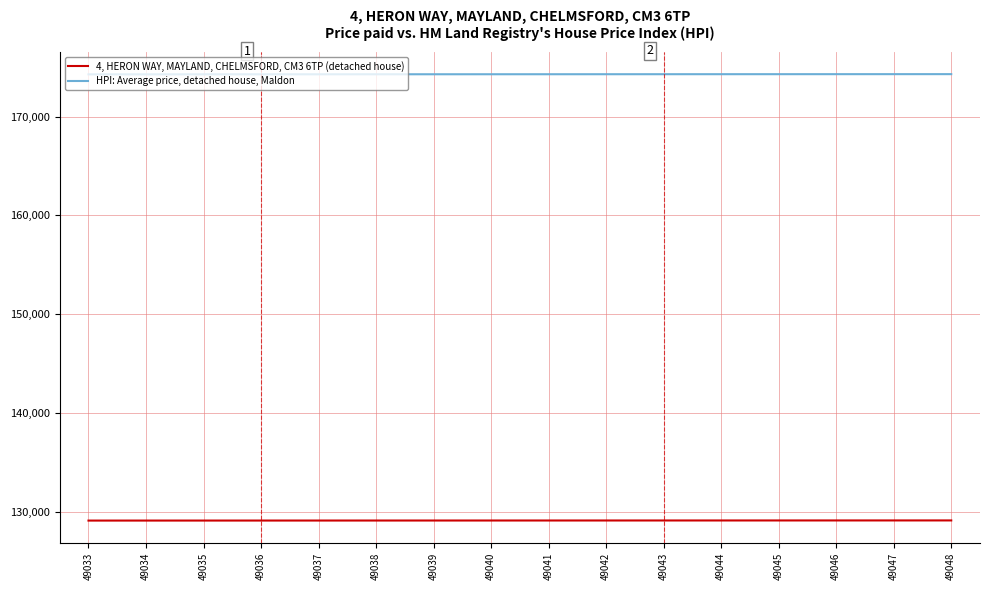

The value of 4, HERON WAY, MAYLAND, CHELMSFORD, CM3 6TP (detached house) at 49043 is 129106.0. True or false?

True